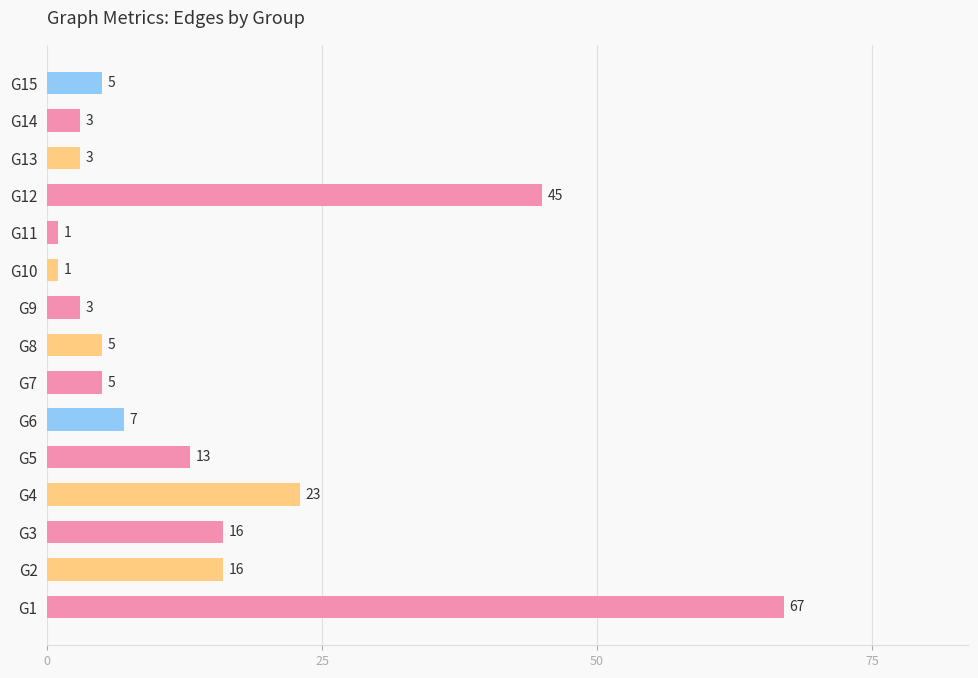

Where is the data nearest to the value 34?

G4